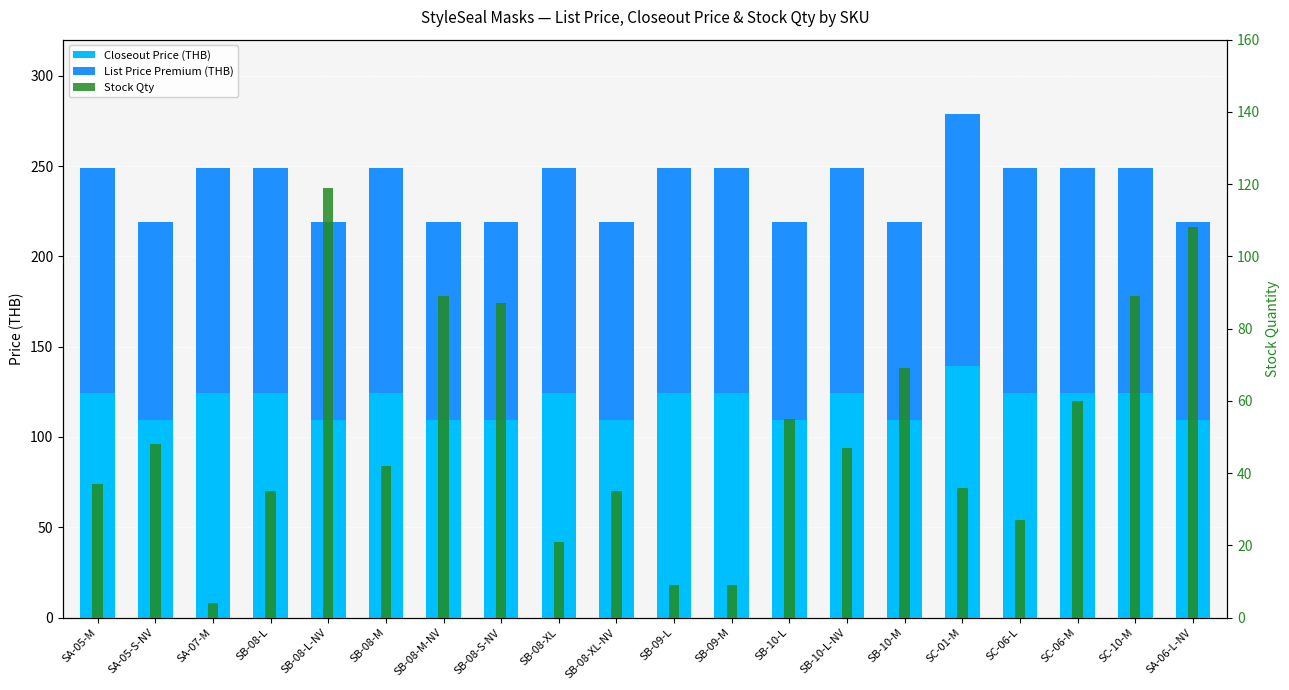

Where does the List Price Premium (THB) series first go above 124?

SA-05-M